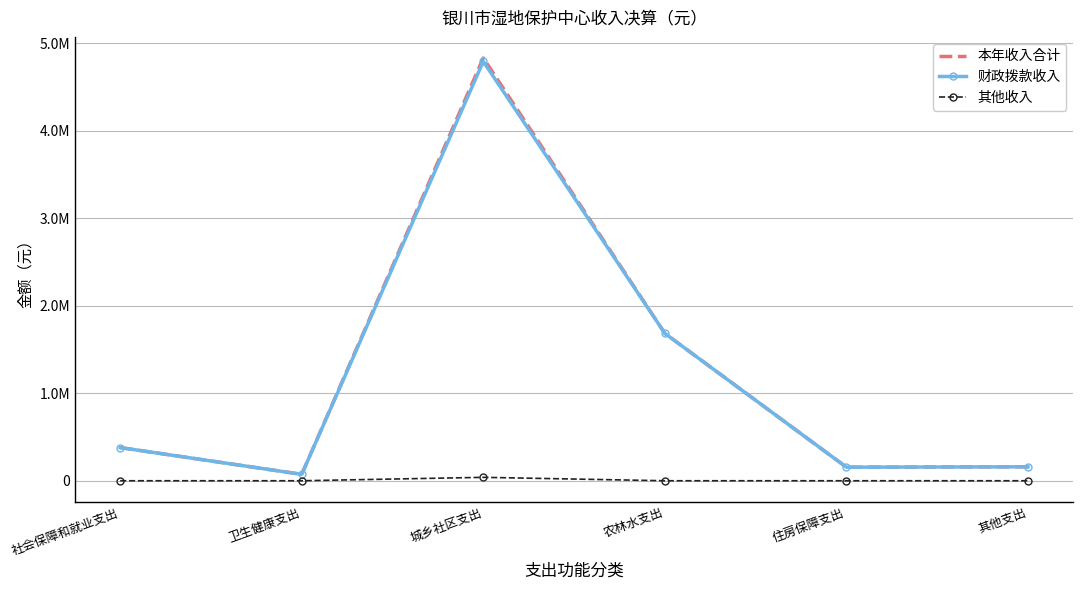

What is the spread (max minus min) of values at 卫生健康支出?

73336.0